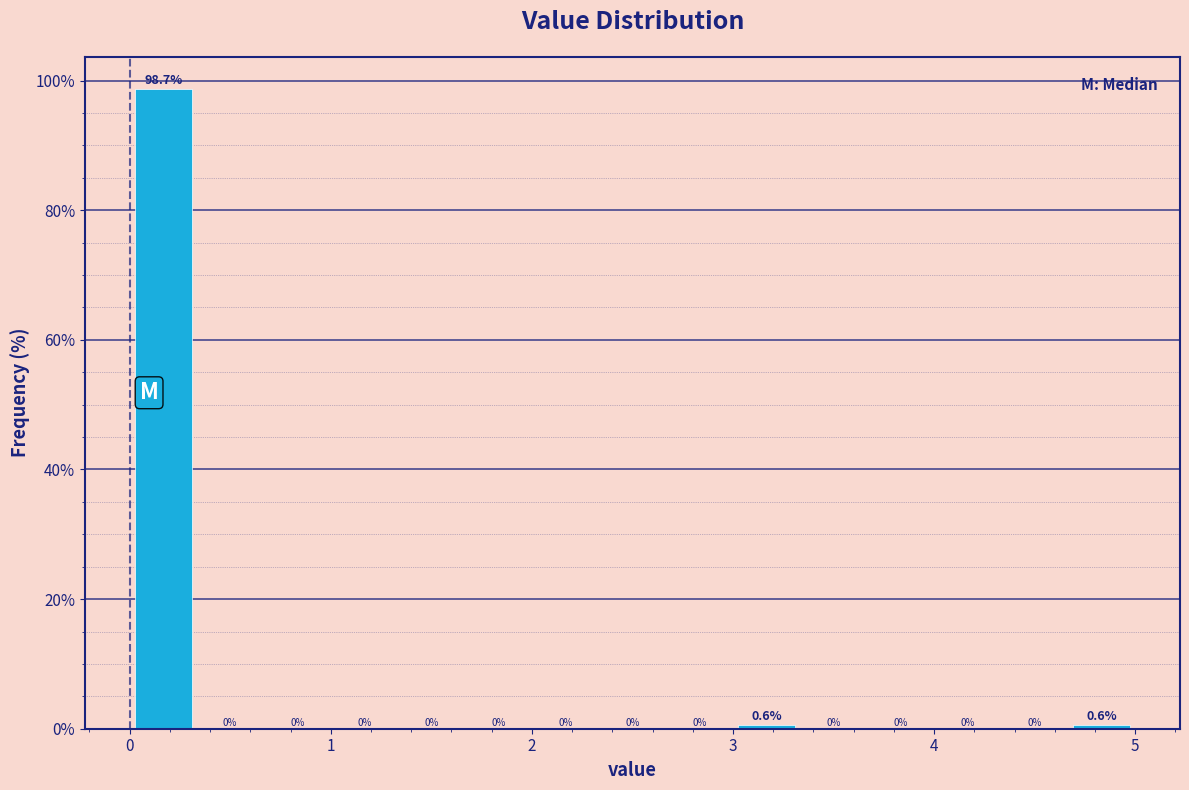

Read against the x-axis, roughly where is the centre of the tallest bar?

0.2